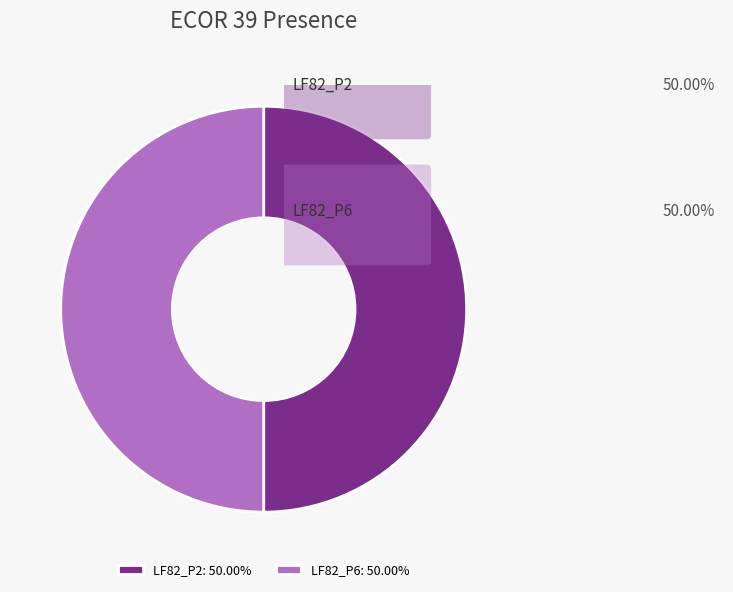

Is the sum of LF82_P2: 50.00% and LF82_P6: 50.00% greater than half?

Yes